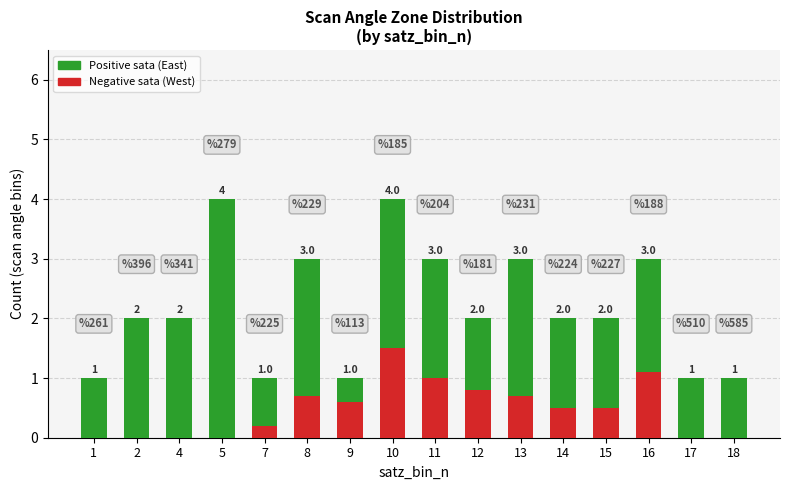

Does the chart contain stacked bars?

Yes